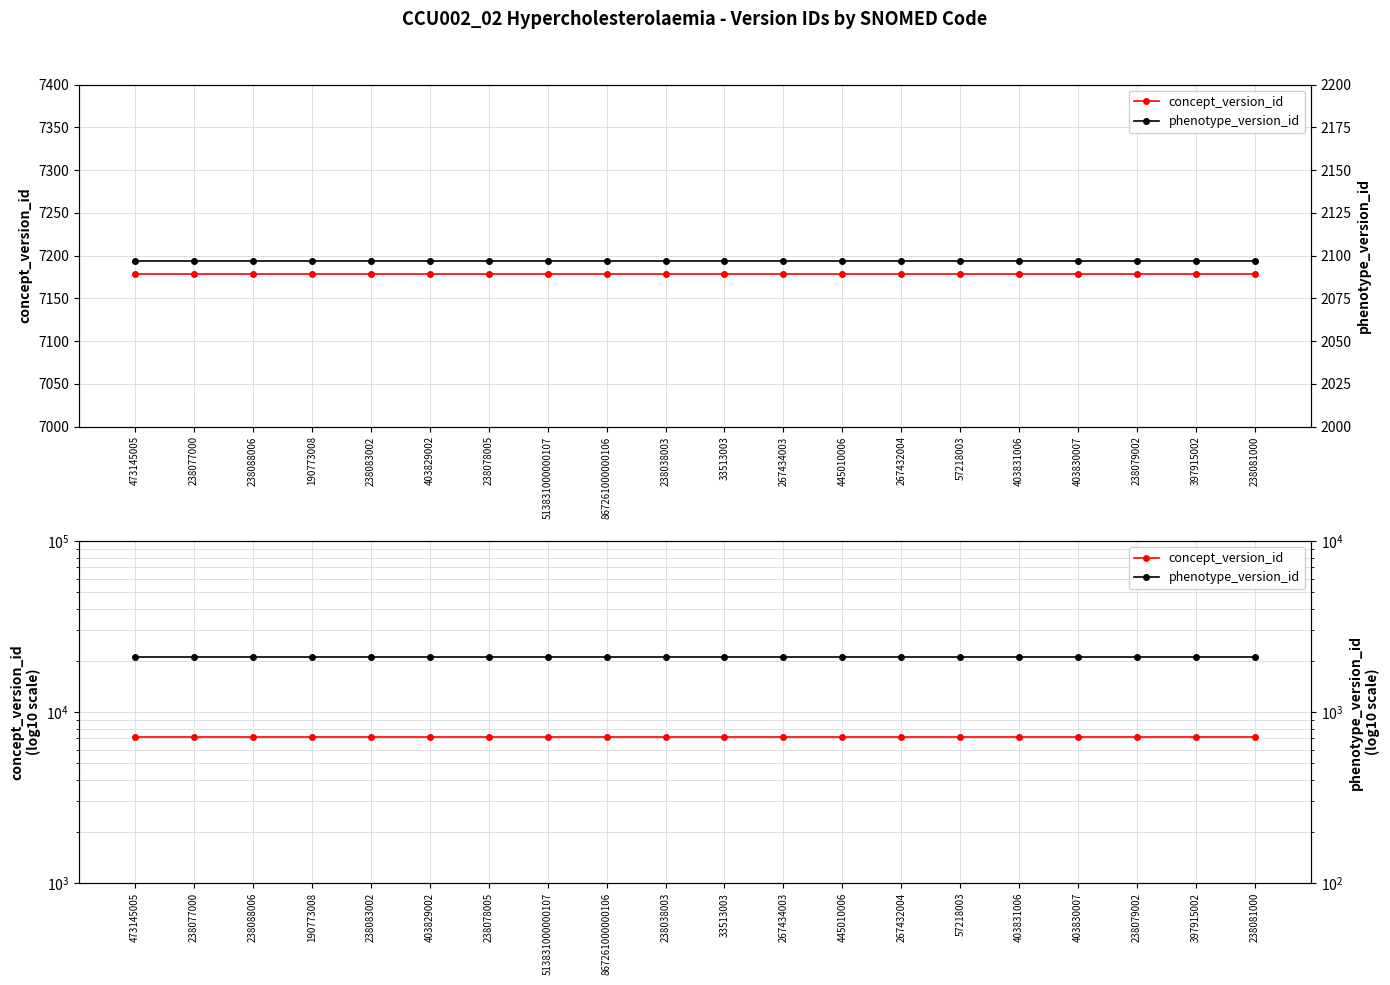

What is the label of the 11th point from the right?

238038003